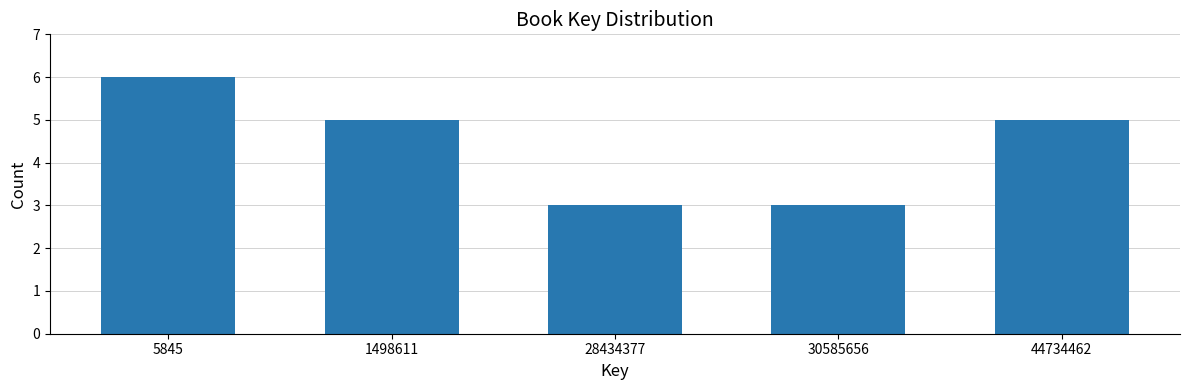

Reading left to right, extract all data points from this chart.

6	5	3	3	5